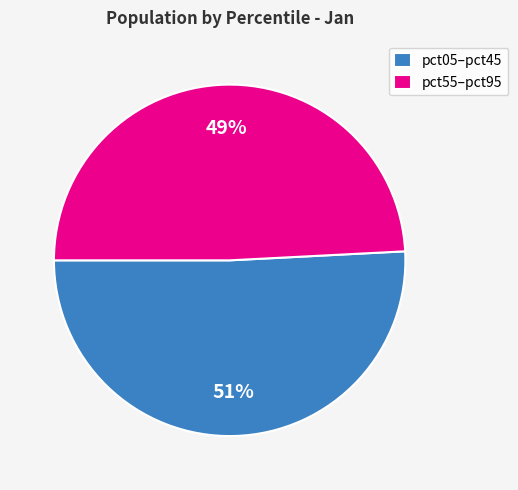

To the nearest percent, what is the difference between the largest and smallest slice percentages?

2%